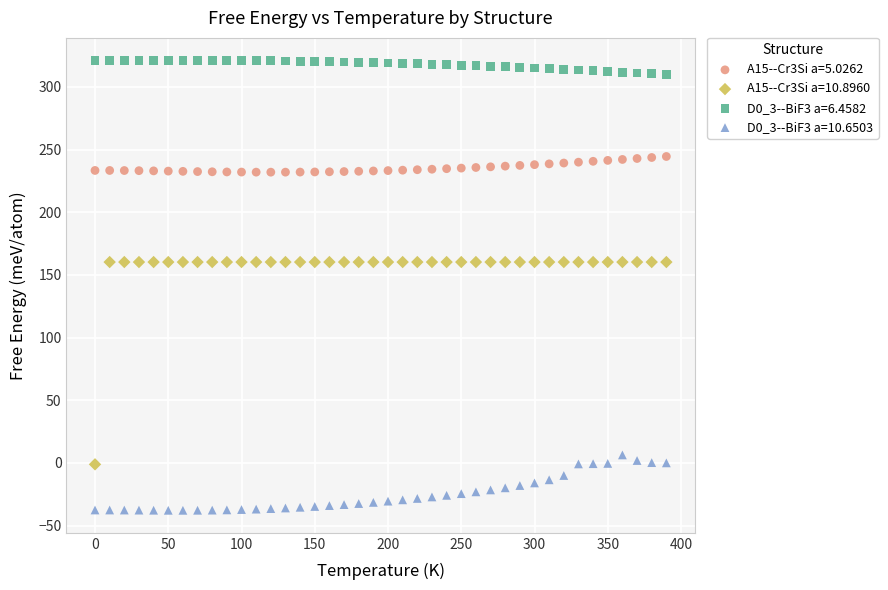

Across all data points, what is the range of Y values (max minus min)?

358.9